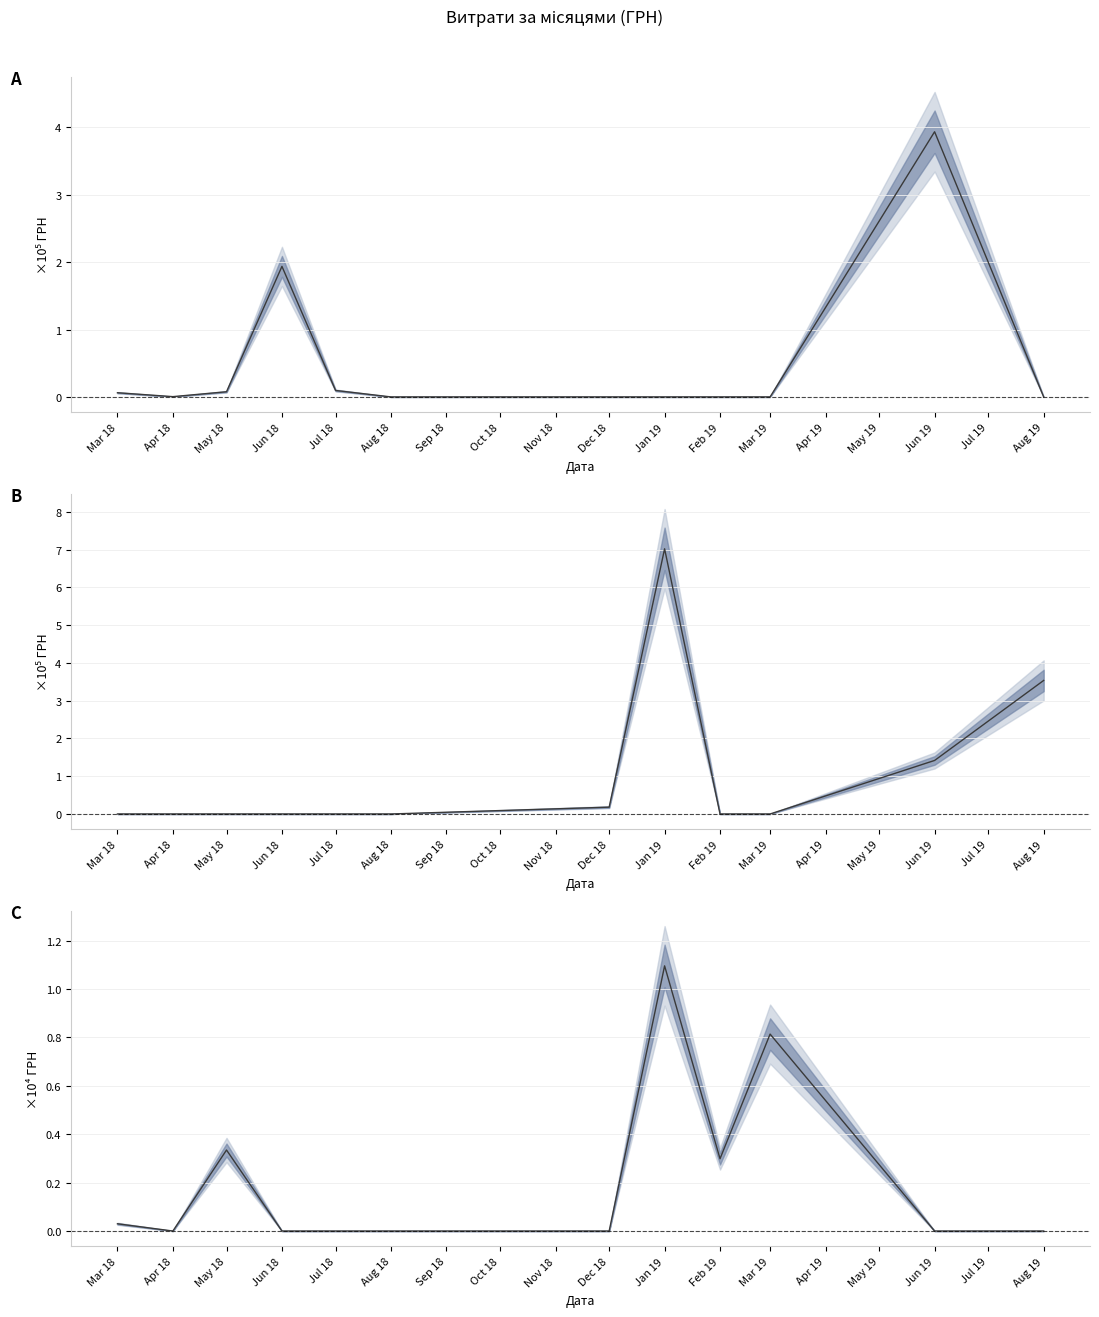

List the series in order of their peak value, highest first.

Послуги їдалень, Продукти харчування, Інші послуги